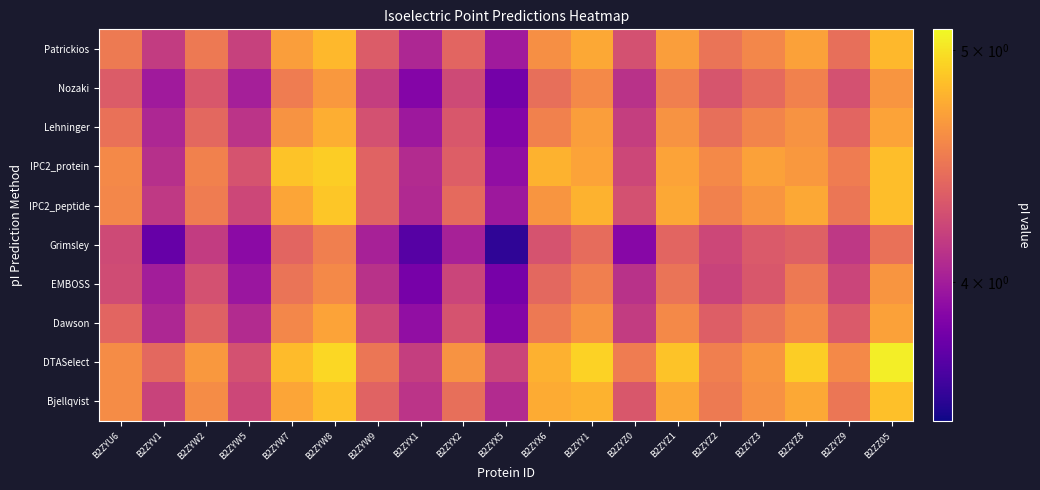

List the series in order of their peak value, highest first.

DTASelect, IPC2_protein, IPC2_peptide, Bjellqvist, Patrickios, Lehninger, Dawson, Nozaki, EMBOSS, Grimsley